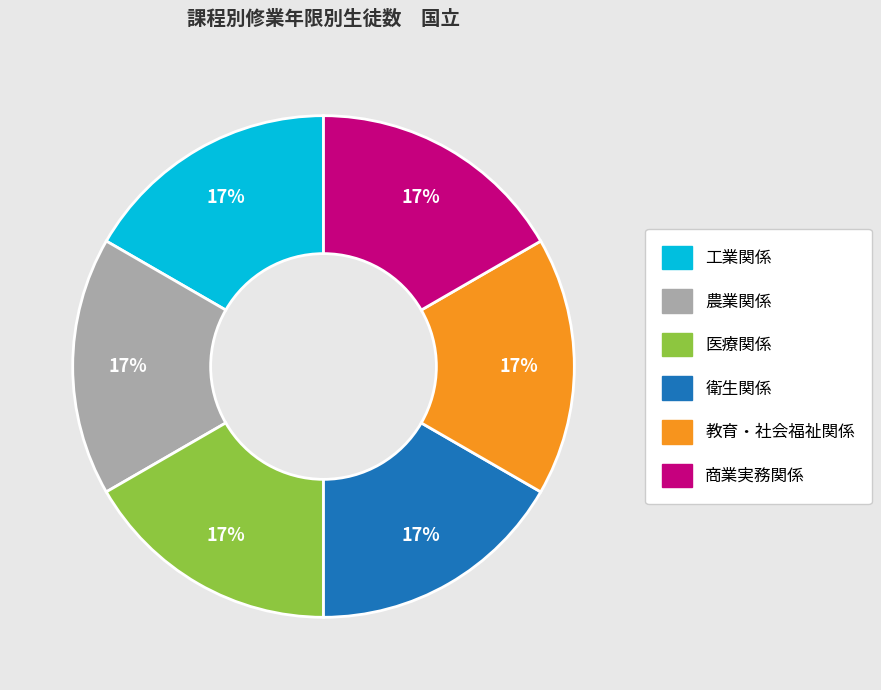

What percentage is the 商業実務関係 slice, to the nearest percent?

17%